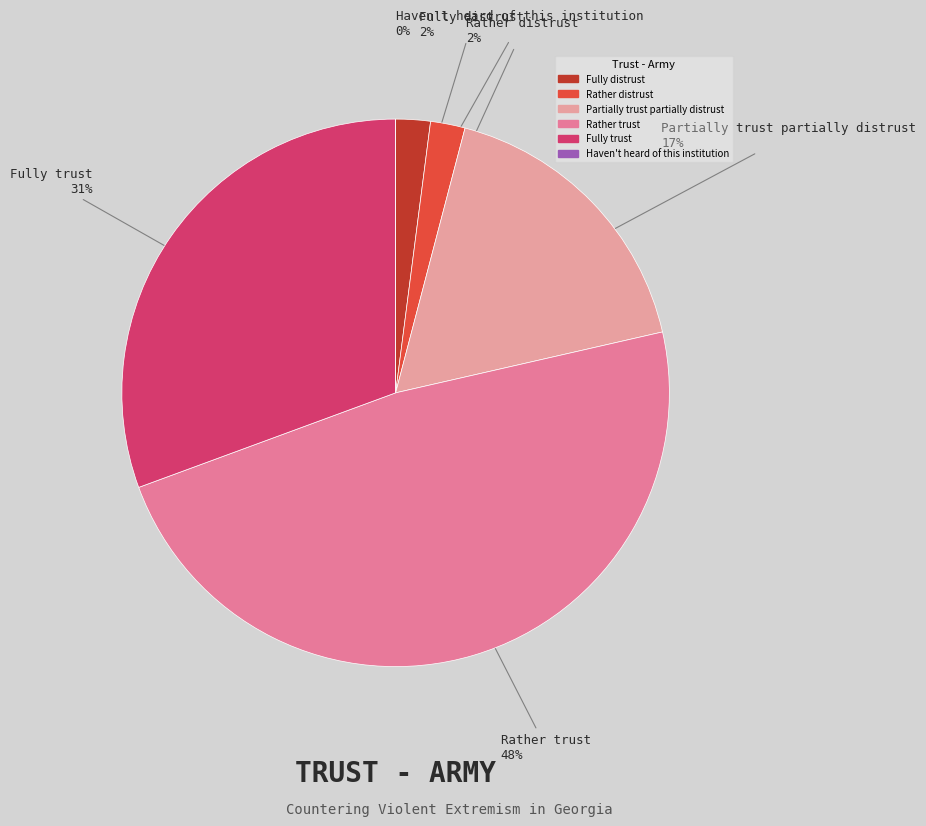

True or false: Fully distrust accounts for 16% of the total.

False